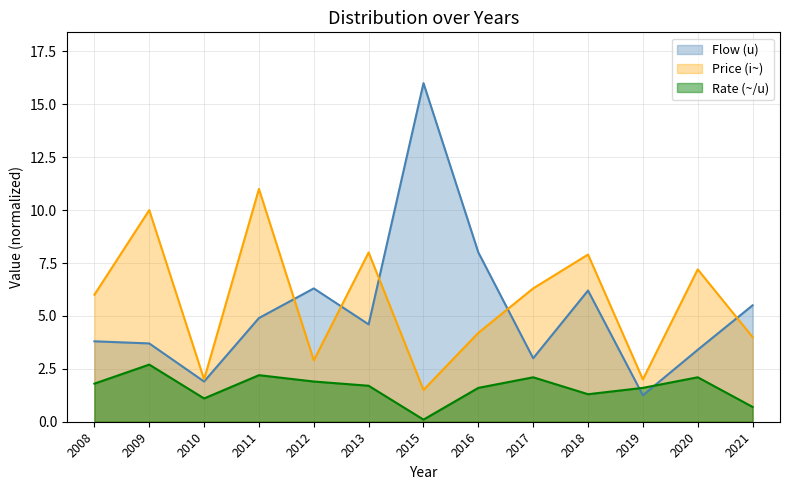

What is the average value of the Rate (~/u) series?

1.6